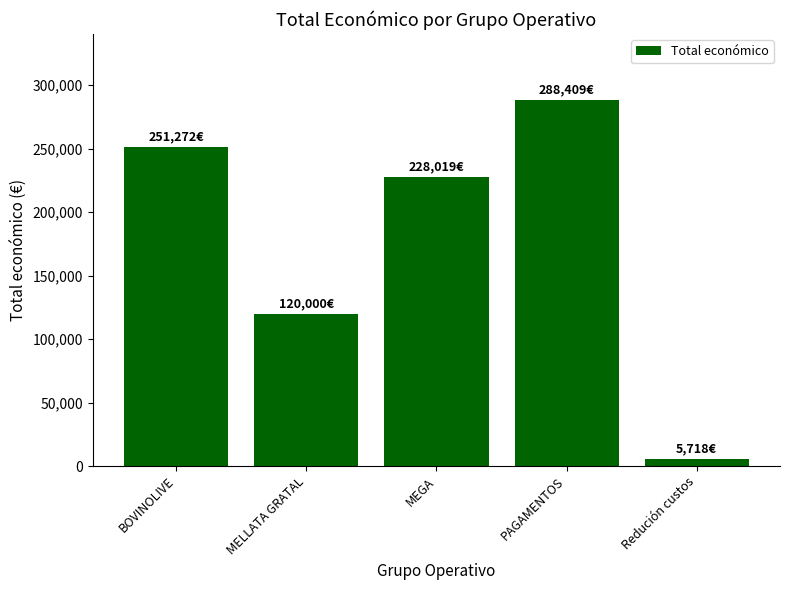

What is the maximum value shown in the chart?

288409